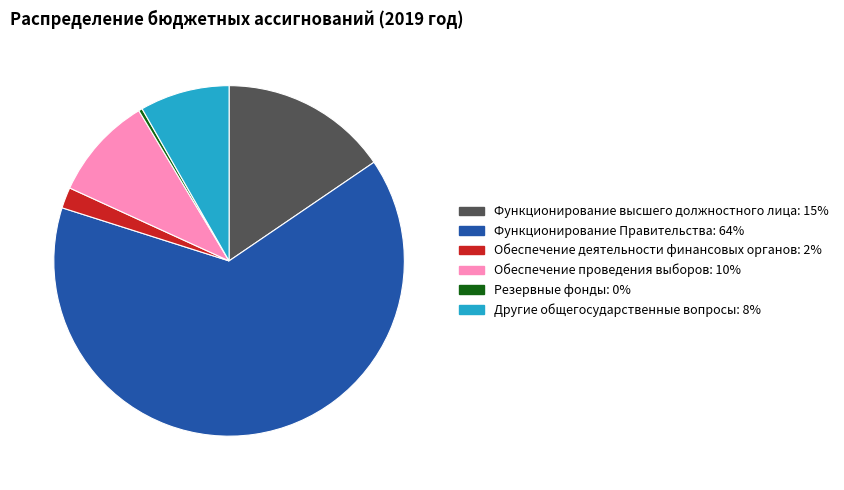

Combined, do Функционирование Правительства and Другие общегосударственные вопросы account for over 50%?

Yes